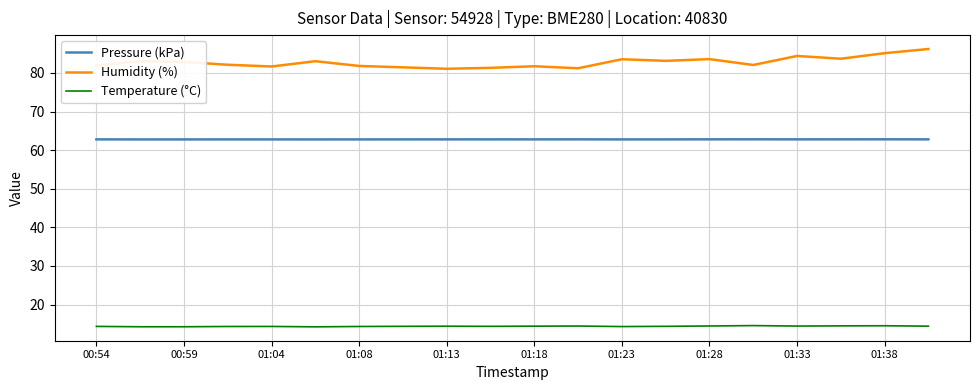

True or false: Pressure (kPa) and Temperature (°C) cross at least once.

False